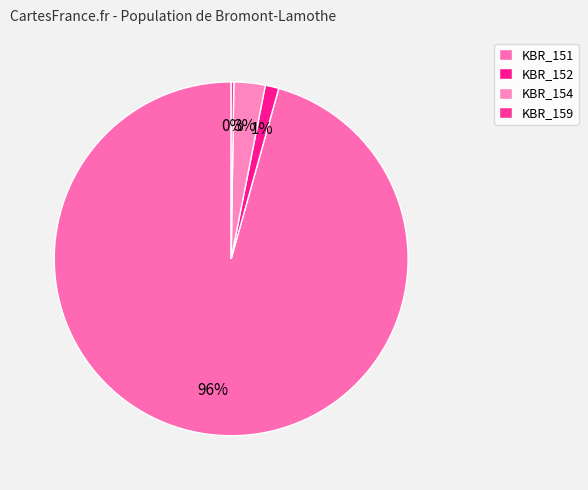

Approximately how many times larger is the value at KBR_152 compared to KBR_159?

5.2